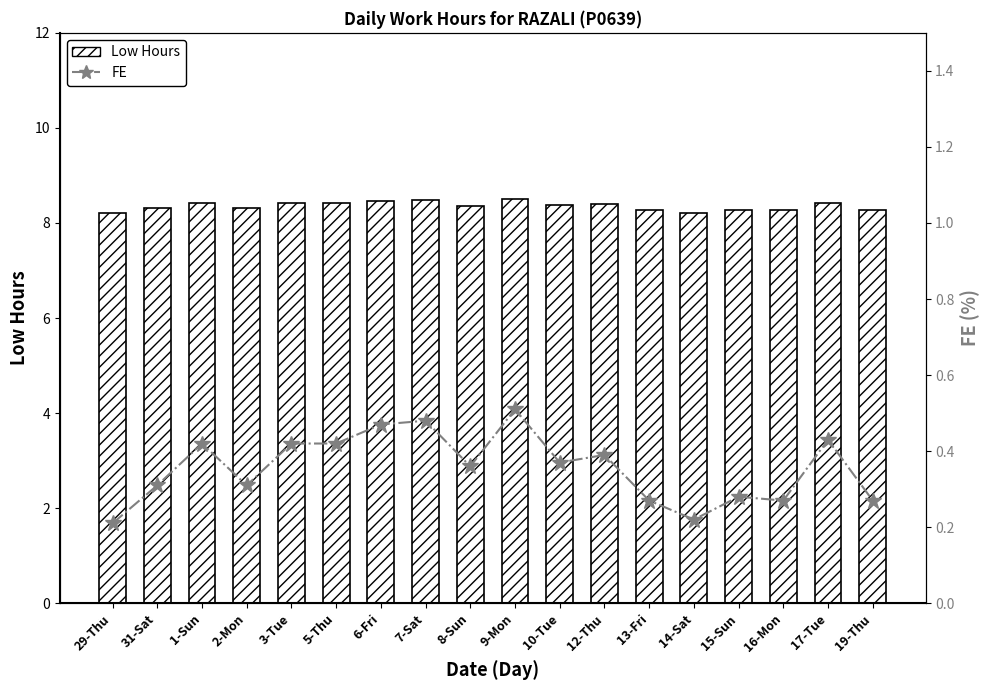

Which category has the highest value in the FE (approximated) series?

9-Mon